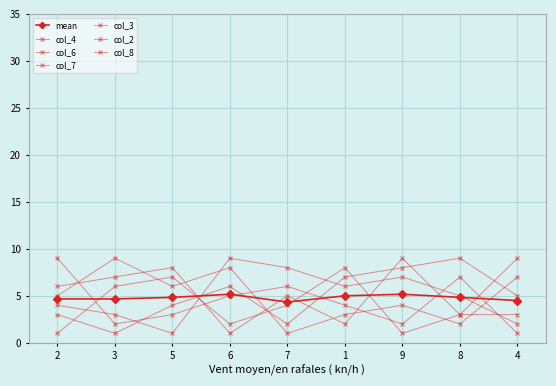

How many series are shown in this chart?

7